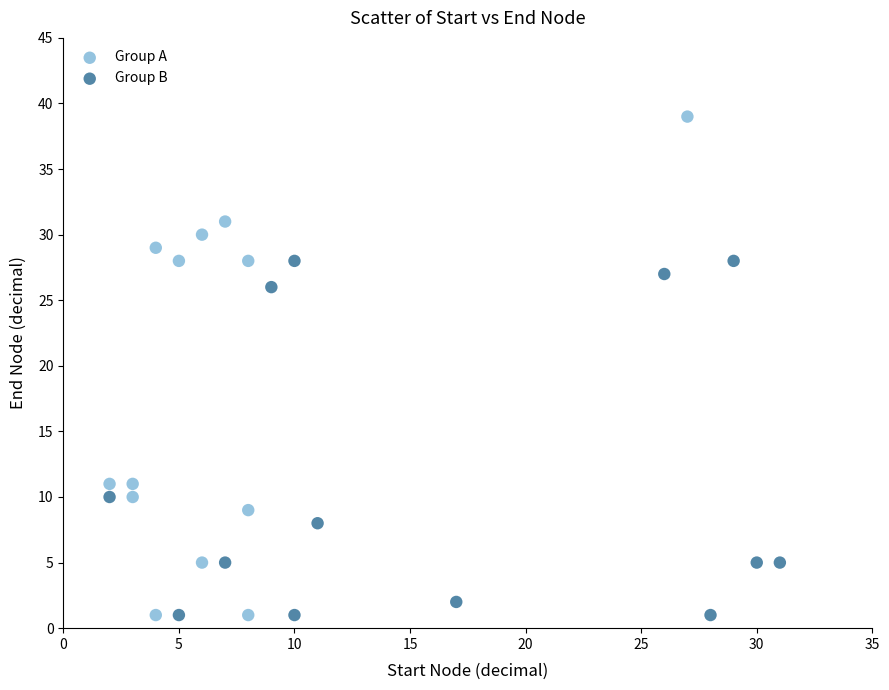

Which series reaches the maximum Y coordinate?

Group A